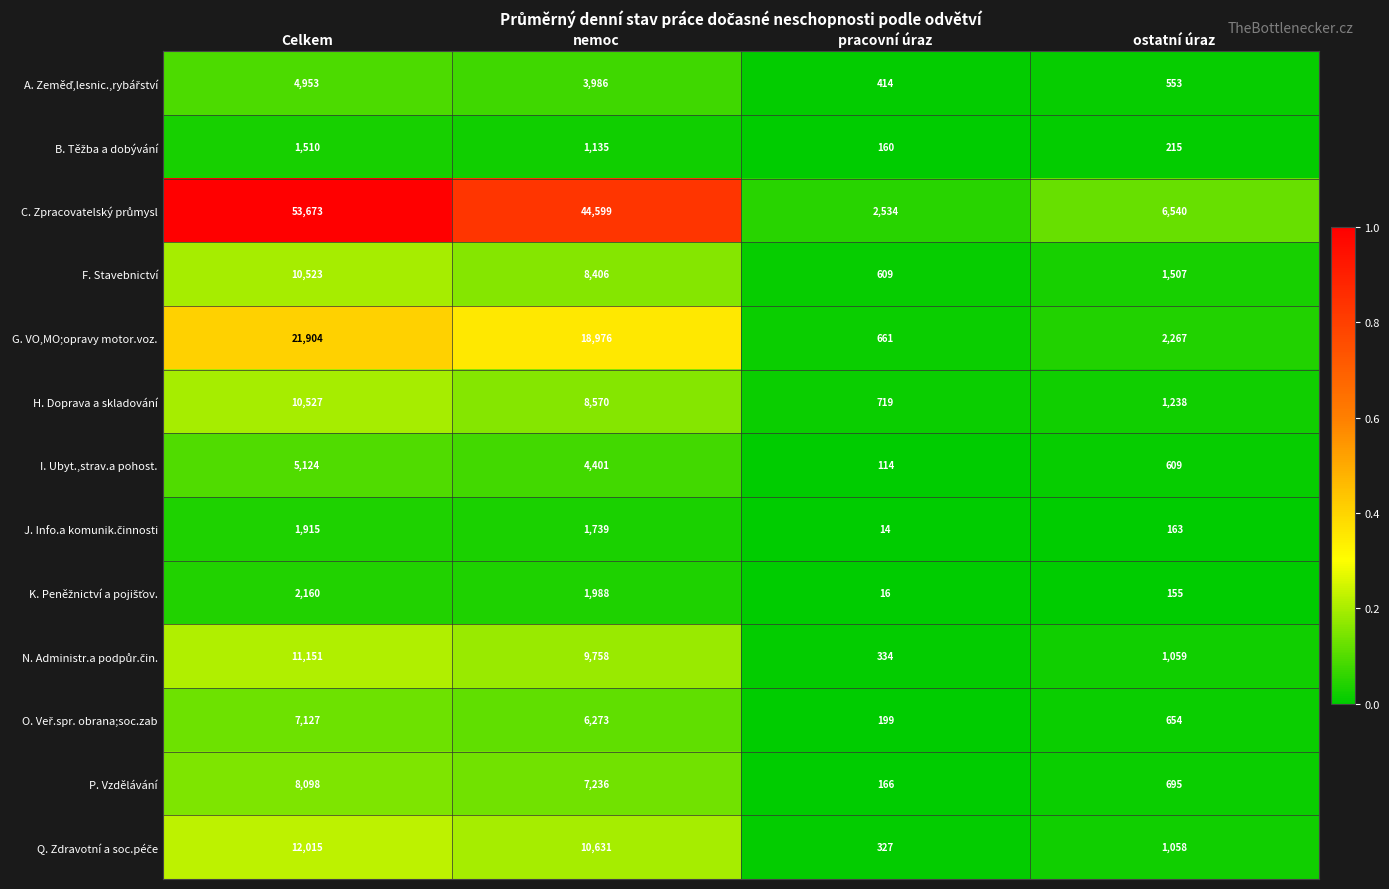

What is the difference between the highest and lowest values at ostatní úraz?

6385